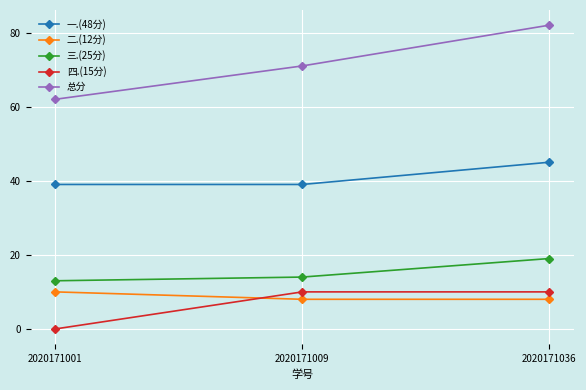

Does the chart have visible grid lines?

Yes